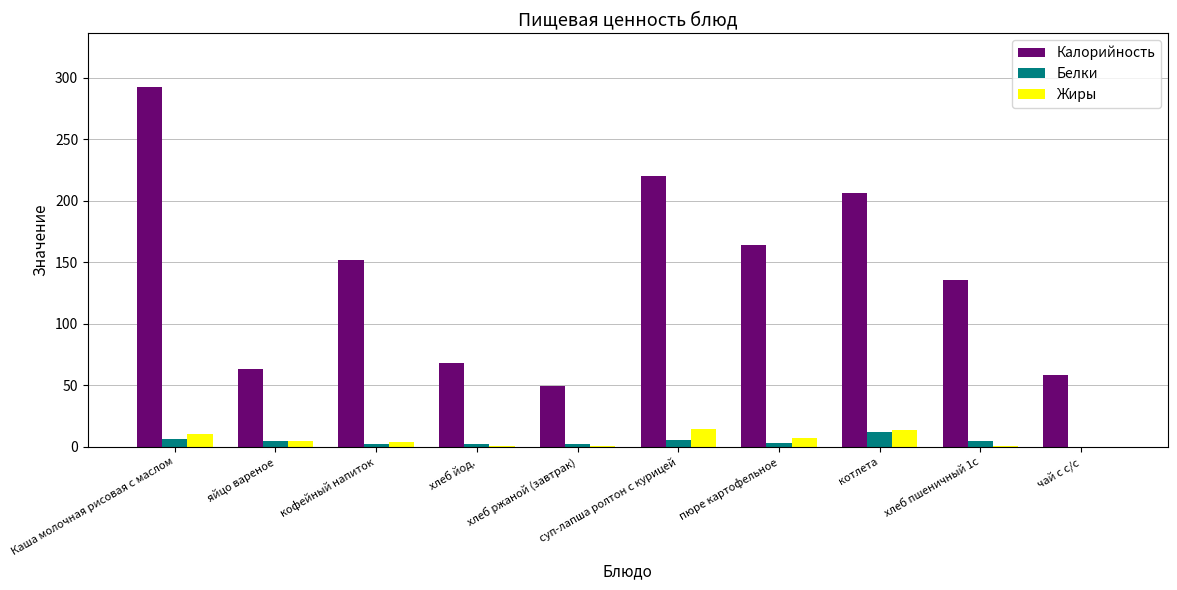

What are all the series names shown in the legend?

Калорийность, Белки, Жиры